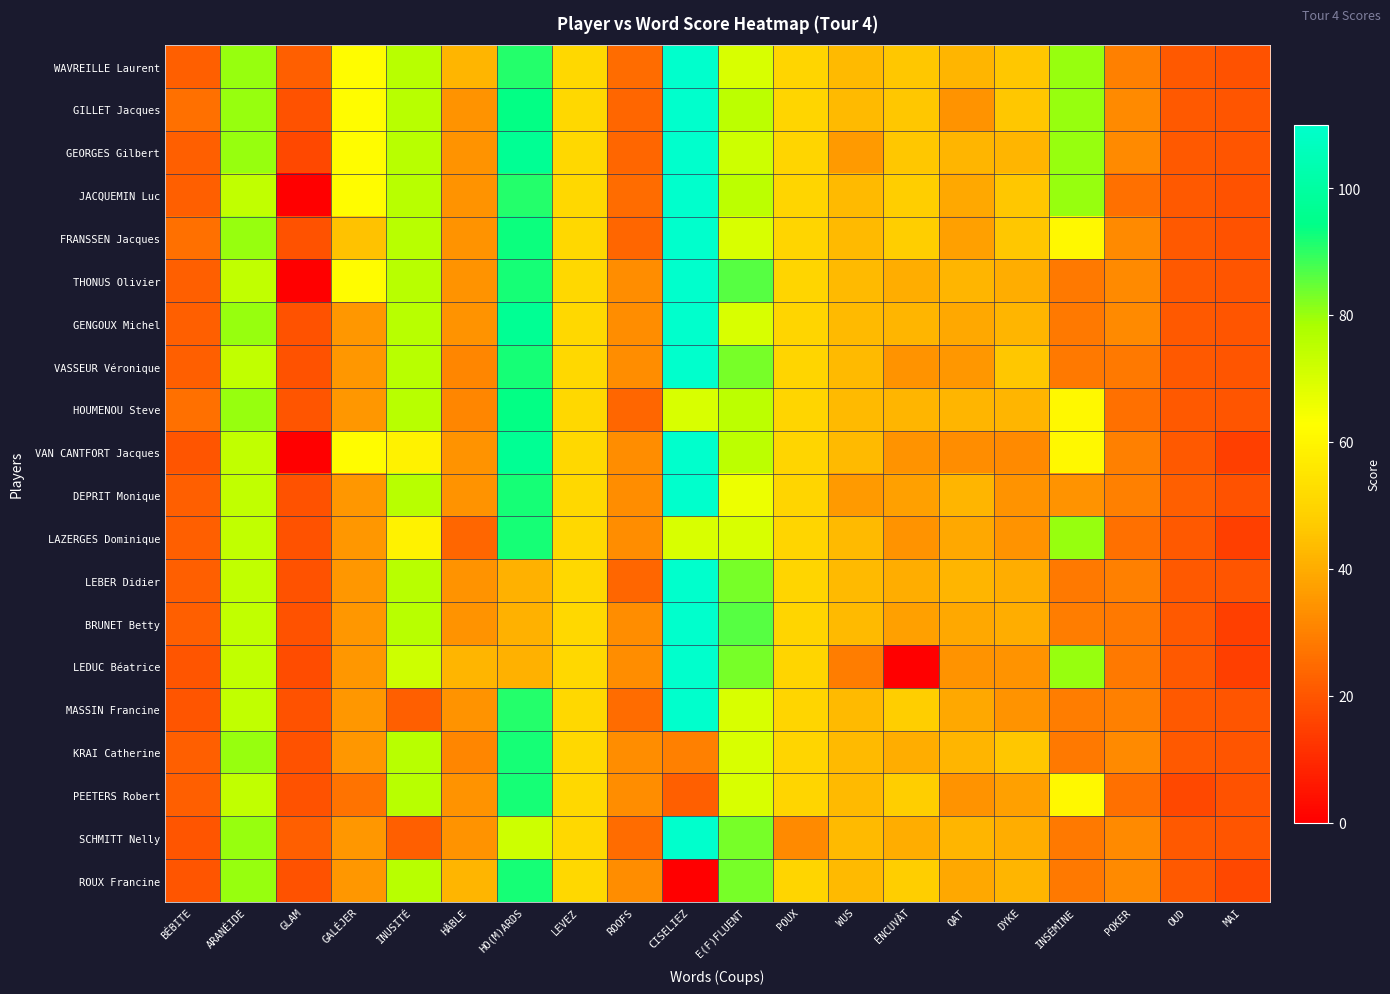

What is the spread (max minus min) of values at QAT?

9